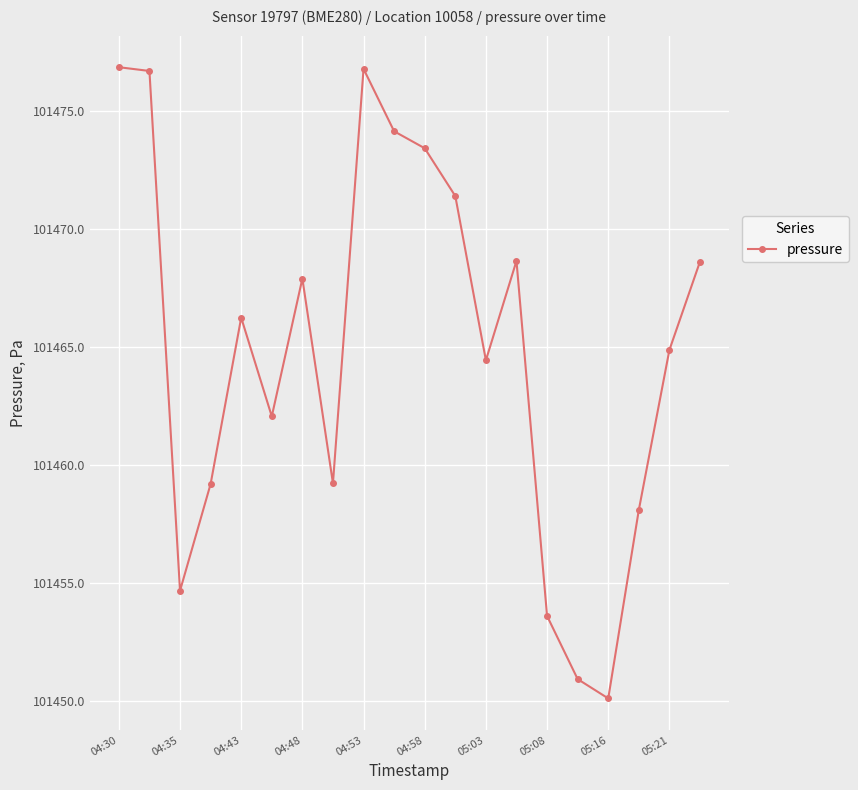

What is the maximum value shown in the chart?

101476.9